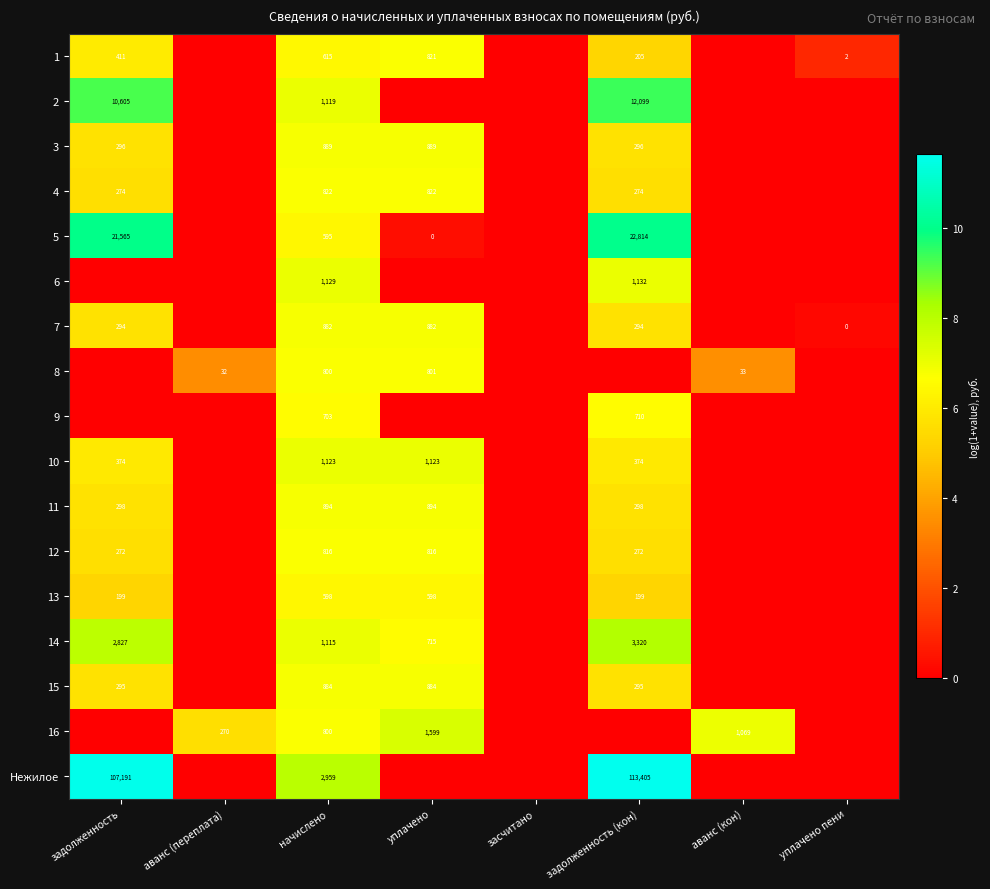

What is the total value across all series at начислено?

16743